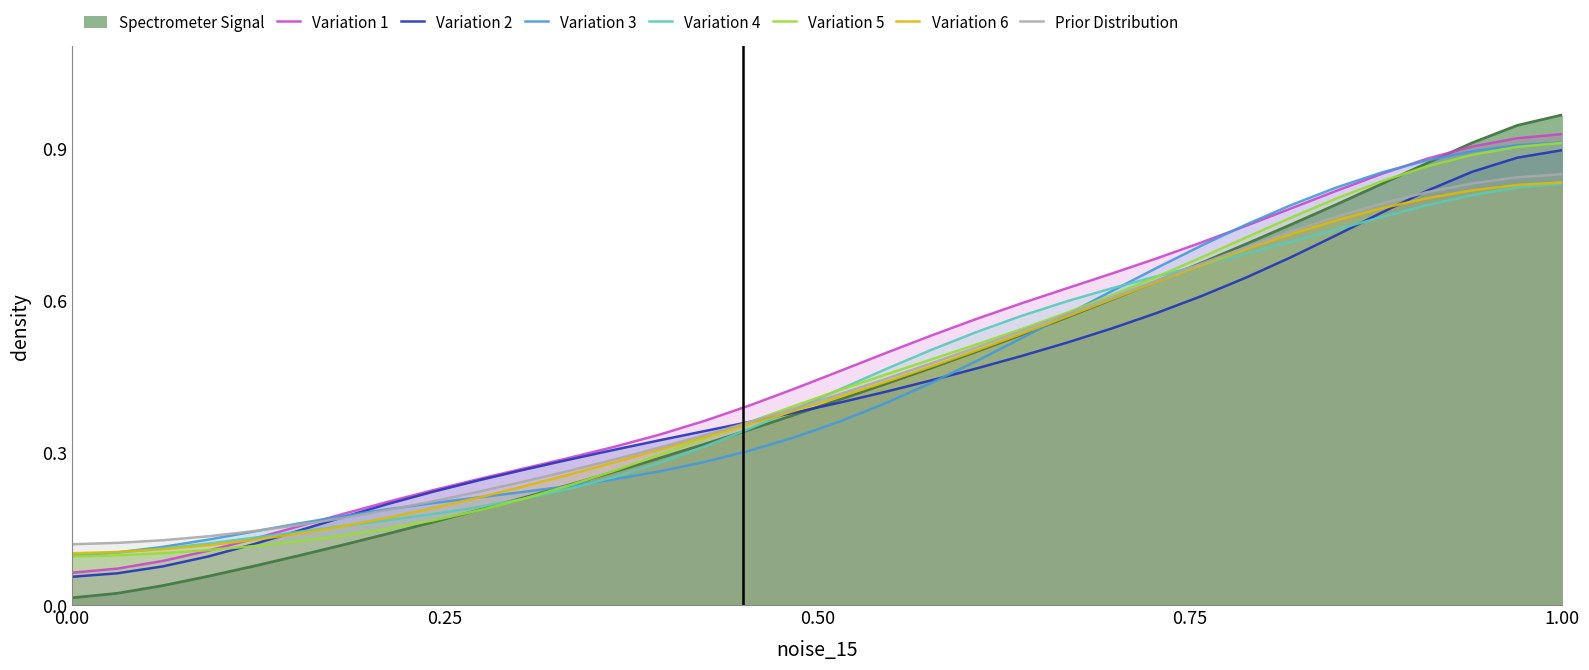

The value of Variation 1 at 1.00 is 0.6. True or false?

False